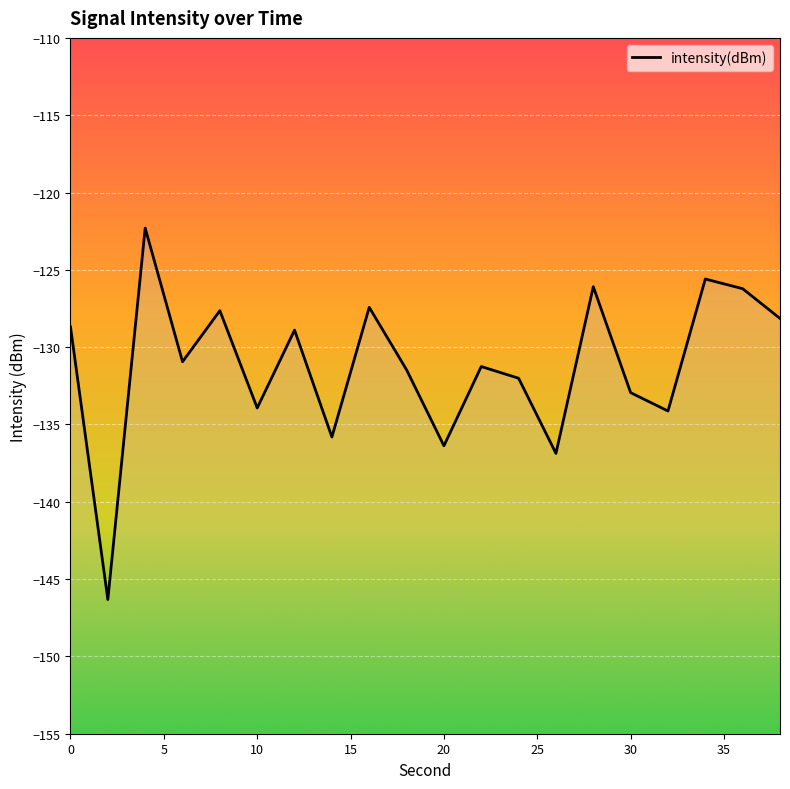

Is it true that the value at 8 is -127.6?

True